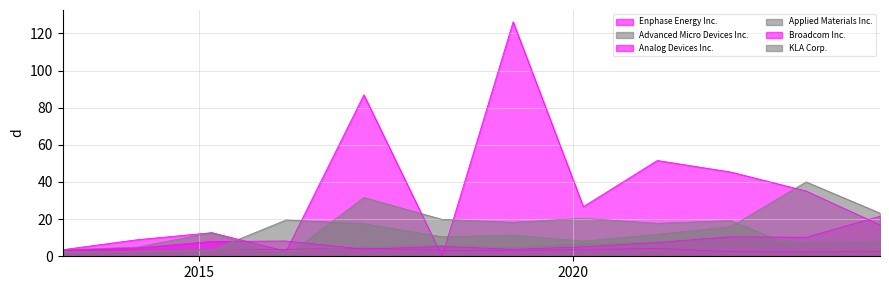

The value of Enphase Energy Inc. at 2018-04-02 is 82.1. True or false?

False